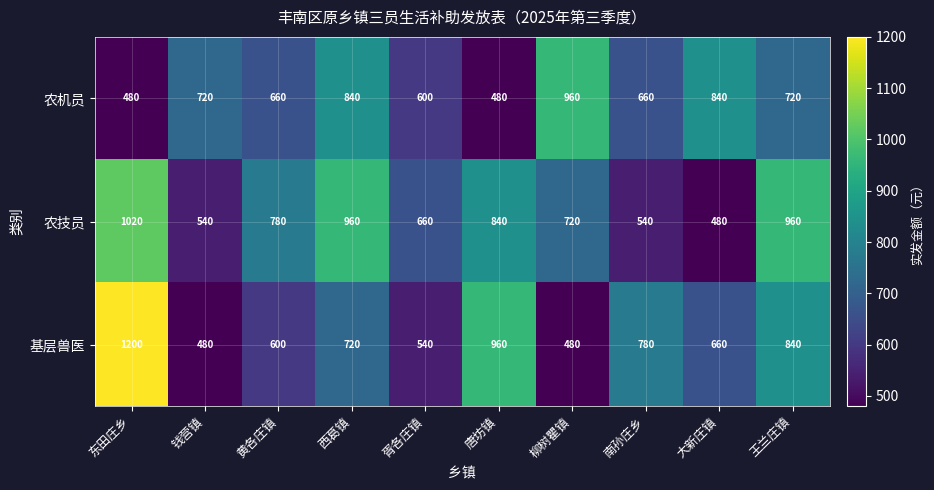

What is the sum of all 基层兽医 values?

7260